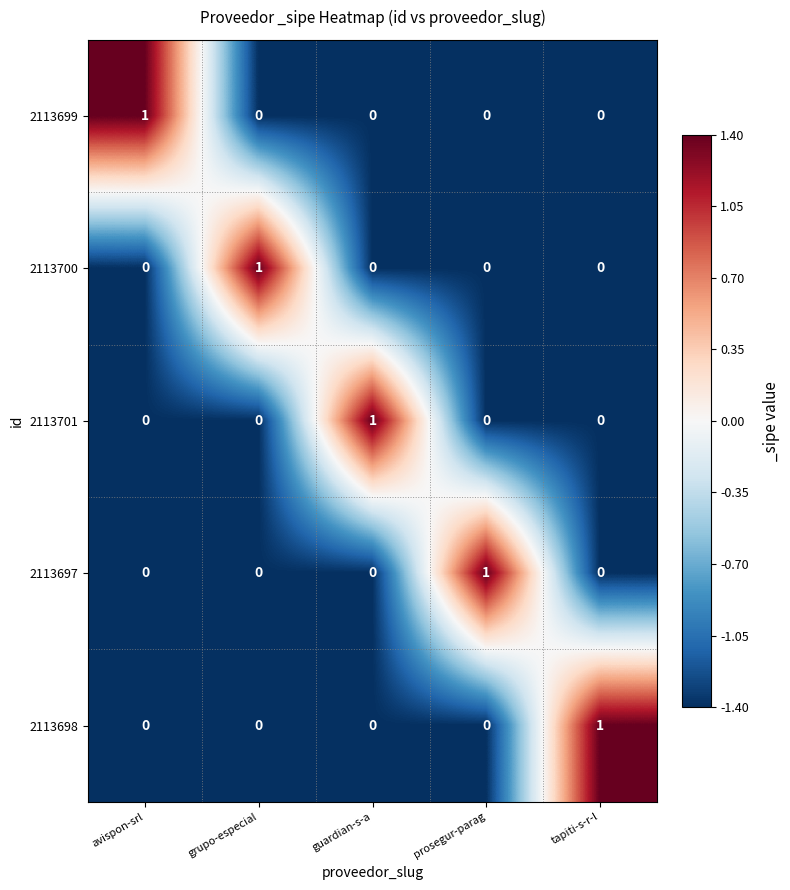

Reading right to left, list all the values displayed in this chart.

2113699: 0	0	0	0	1
2113700: 0	0	0	1	0
2113701: 0	0	1	0	0
2113697: 0	1	0	0	0
2113698: 1	0	0	0	0